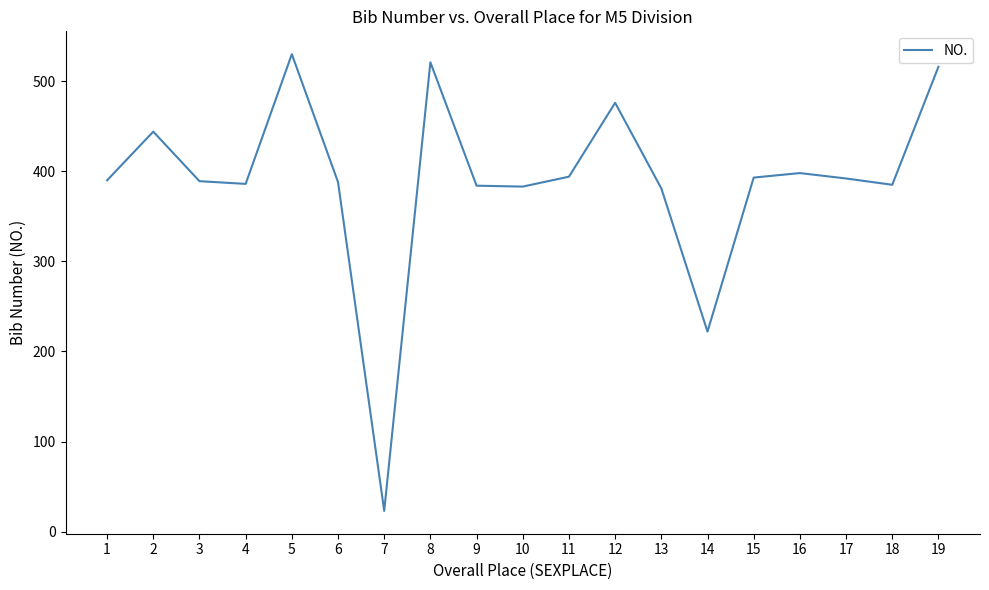

At which category does the chart reach its minimum across all series?

7